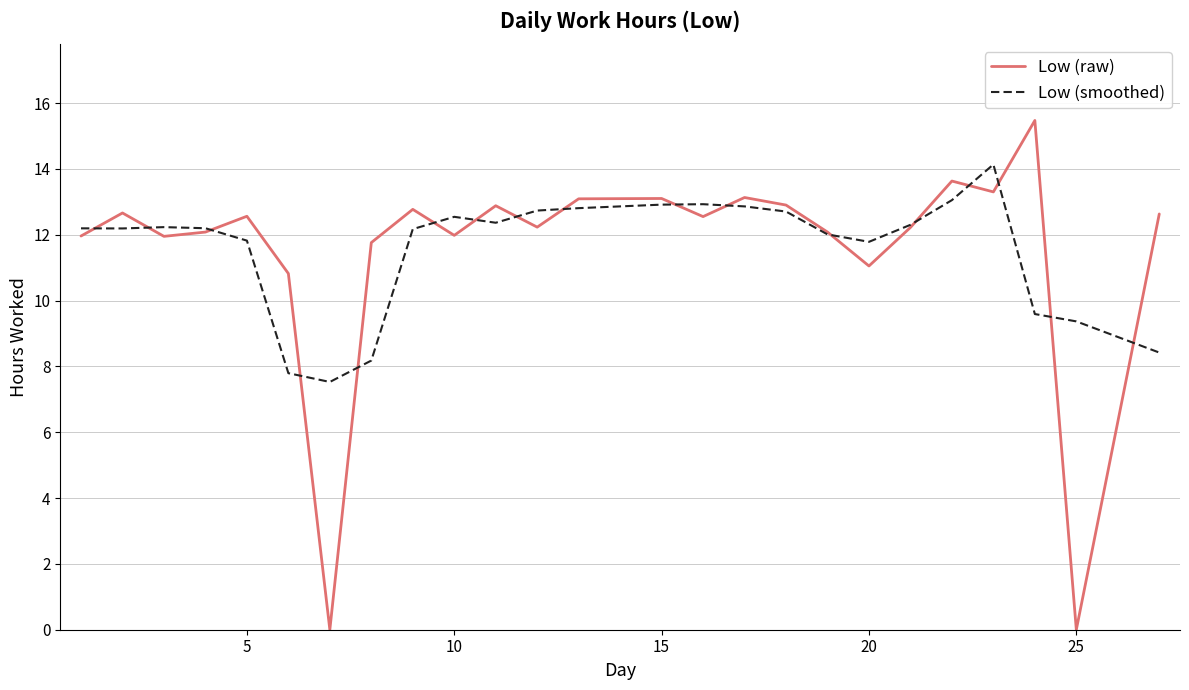

Rank the series by their maximum value, from lowest to highest.

Low (smoothed), Low (raw)